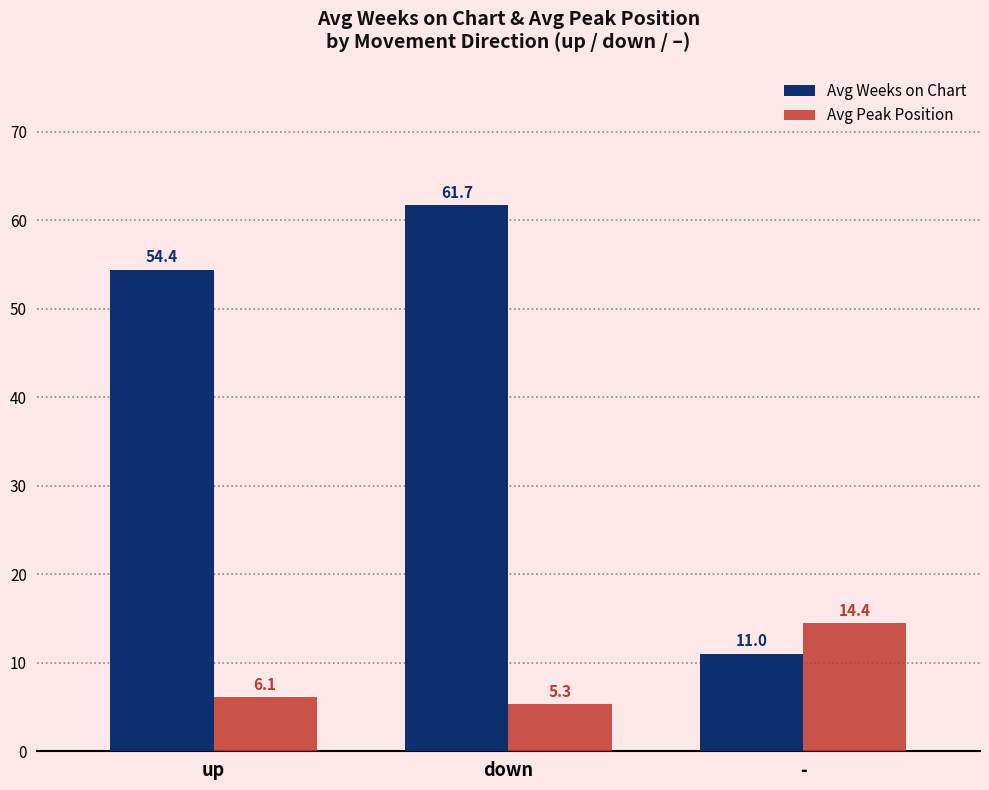

List the labels in order of Avg Peak Position value, largest first.

-, up, down